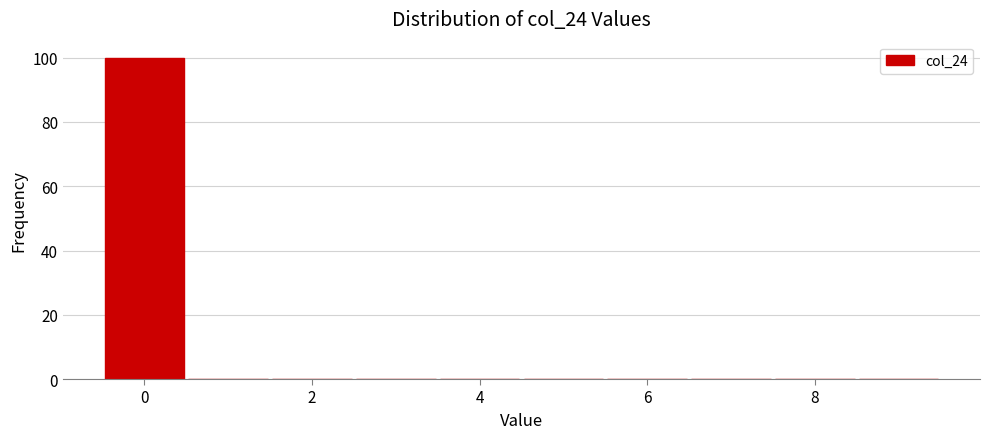

Over which range of the x-axis is the bar tallest?

-0.5 to 0.5